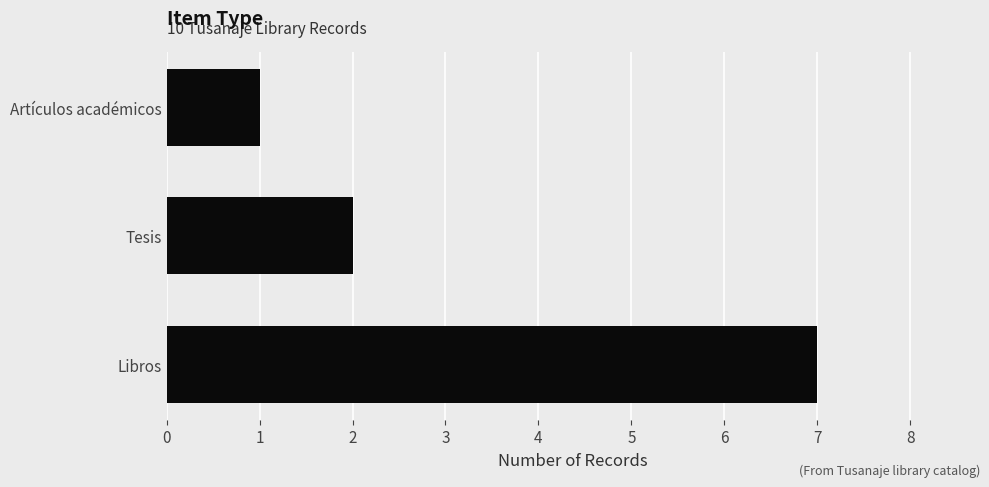

Rank the categories by value from highest to lowest.

Libros, Tesis, Artículos académicos